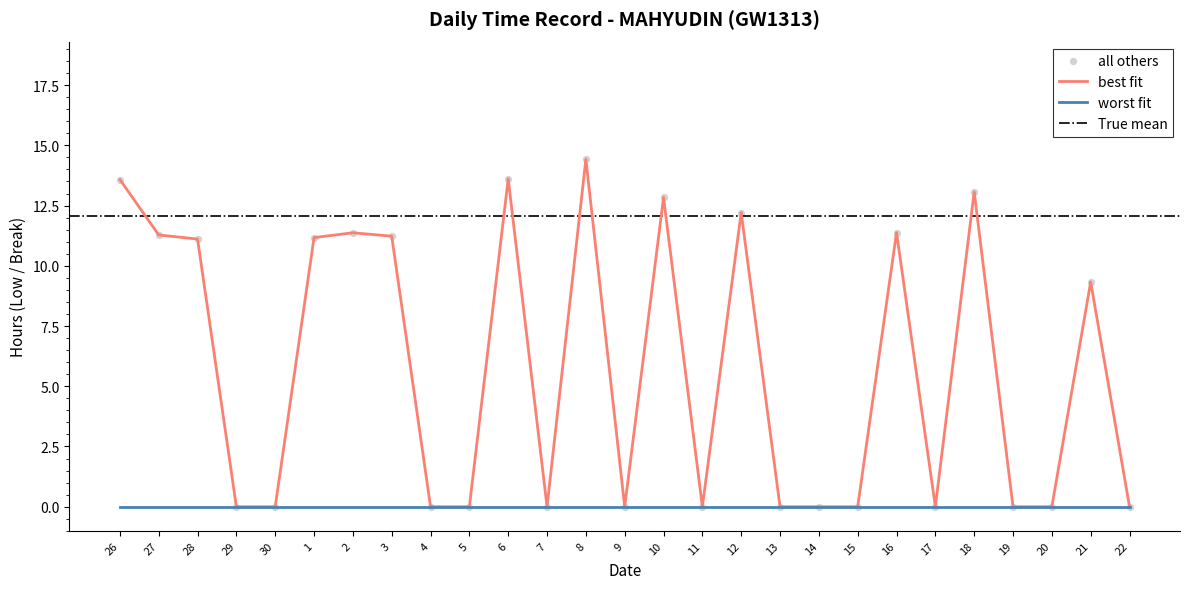

Approximately how many times larger is the value at 3 compared to 21?

1.2